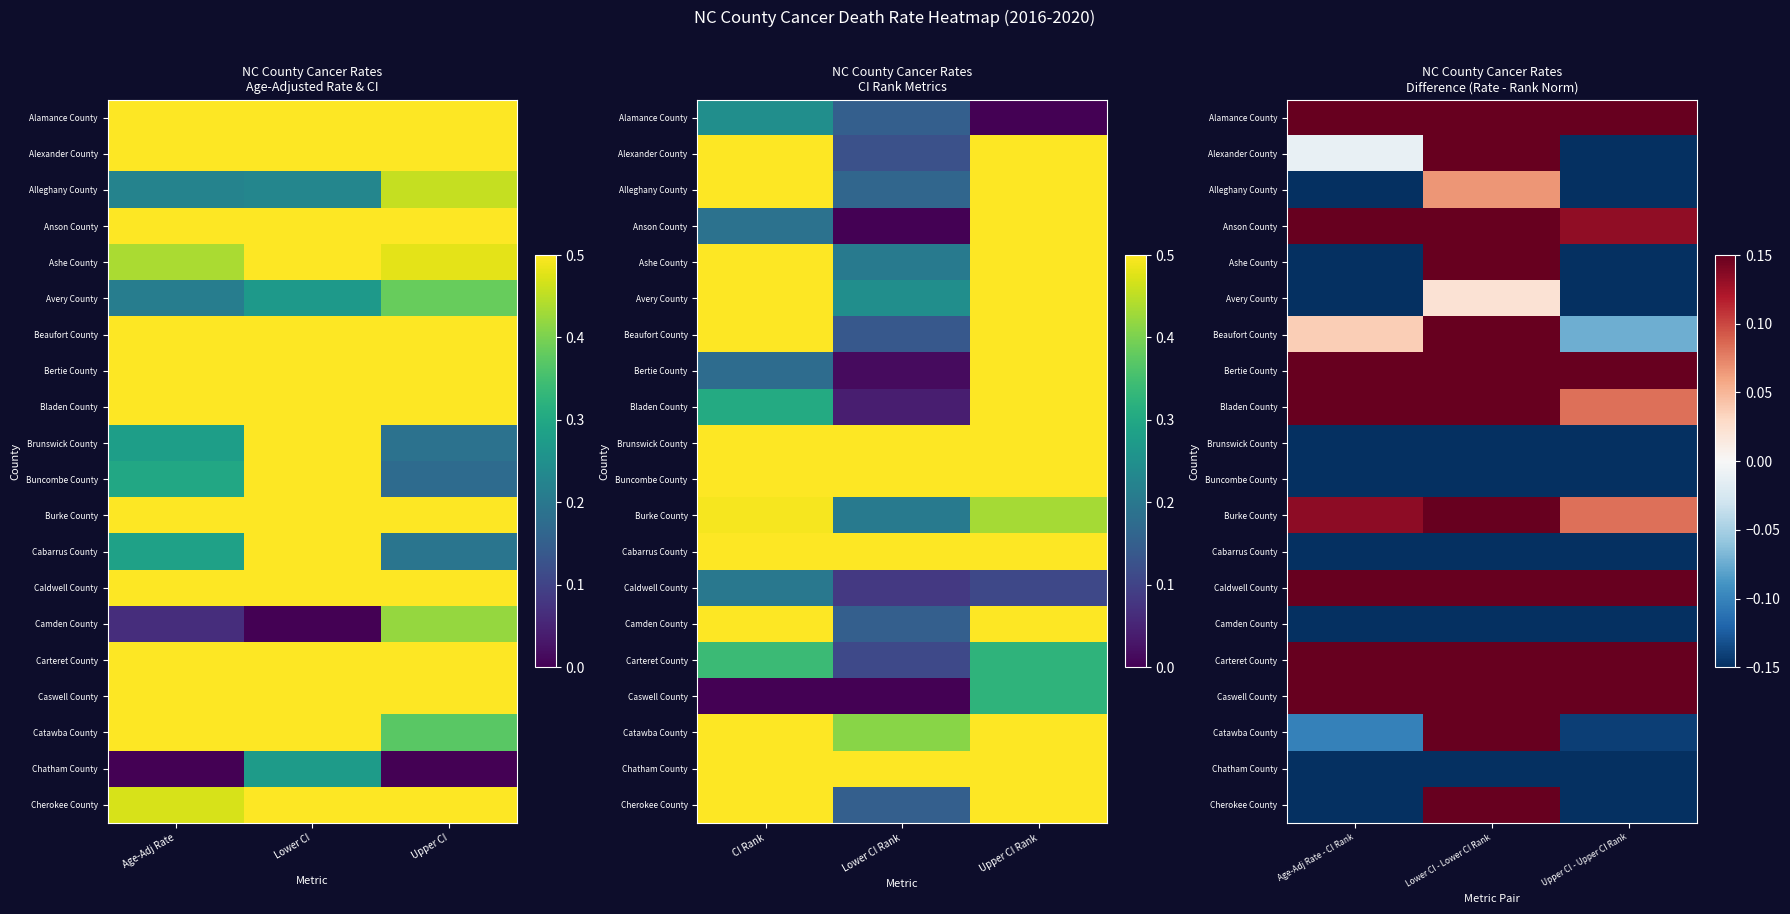

At which category is the sum across all series the highest?

Lower CI - Lower CI Rank